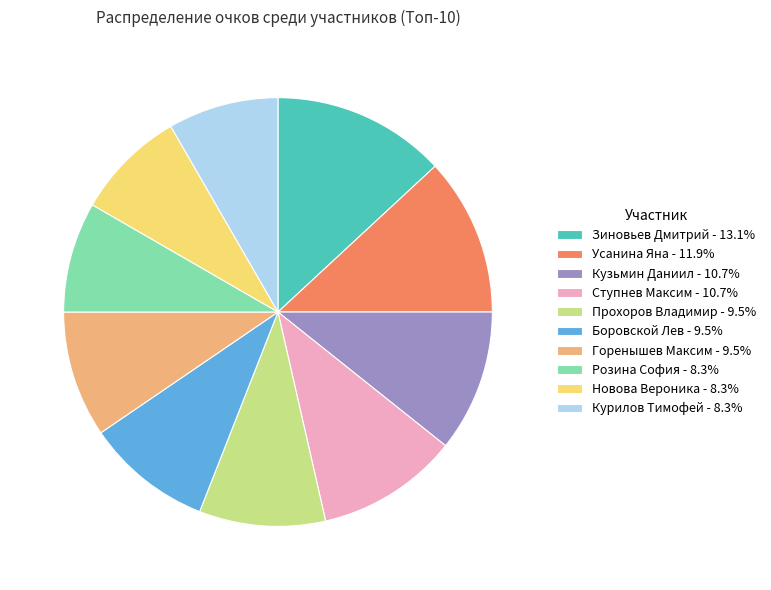

Is Зиновьев Дмитрий the majority of the pie?

No